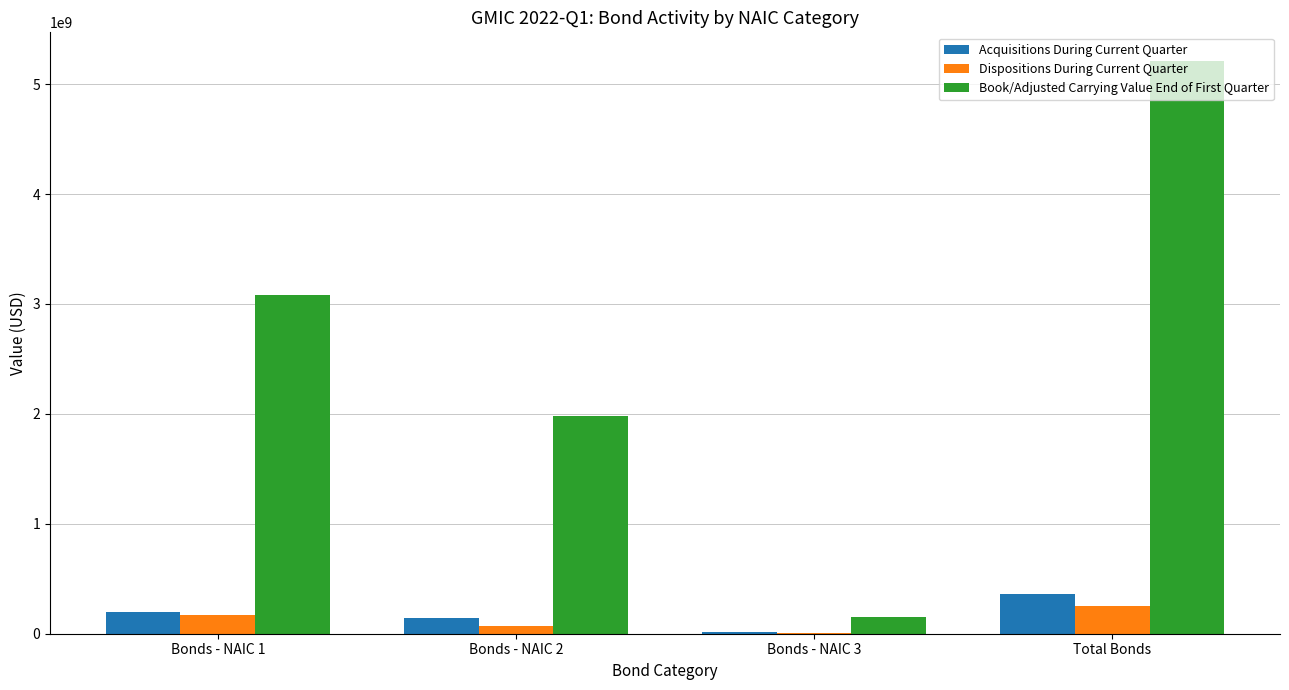

What is the maximum value for Book/Adjusted Carrying Value End of First Quarter?

5210717719